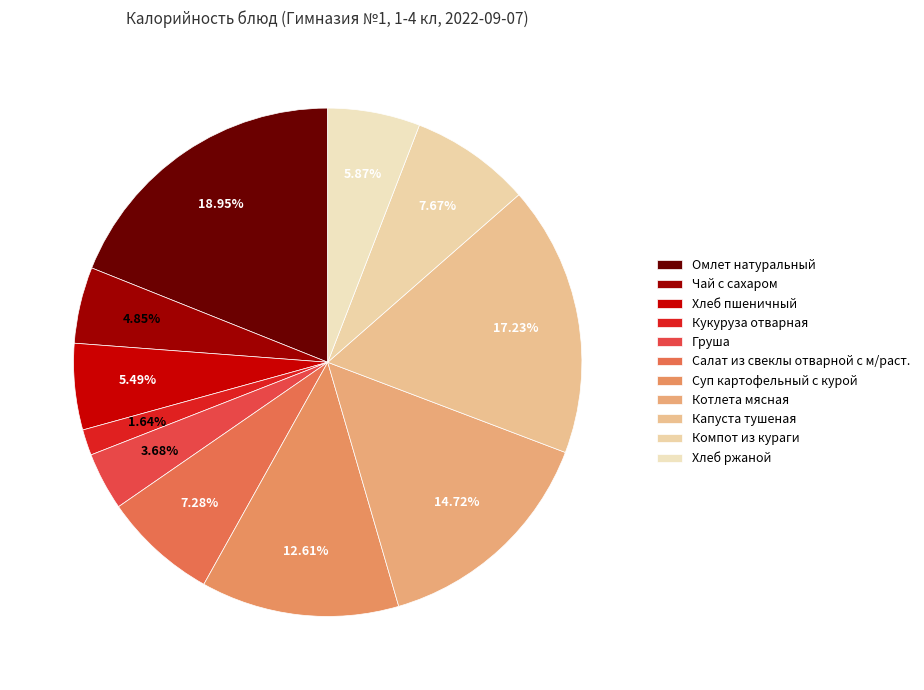

Count the number of slices in the pie.

11